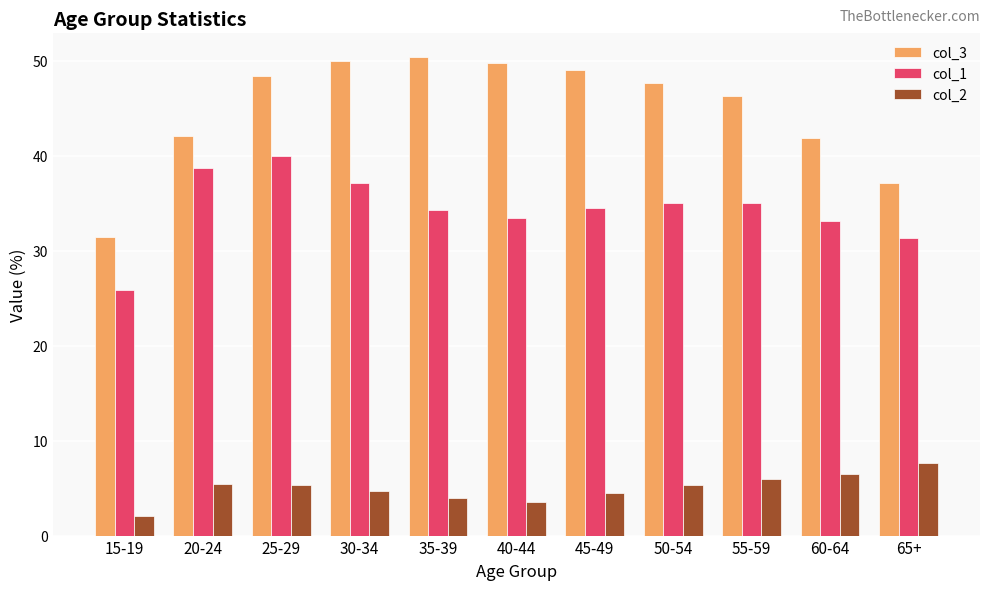

Is the value of col_3 at 15-19 greater than the value of col_1 at 45-49?

No